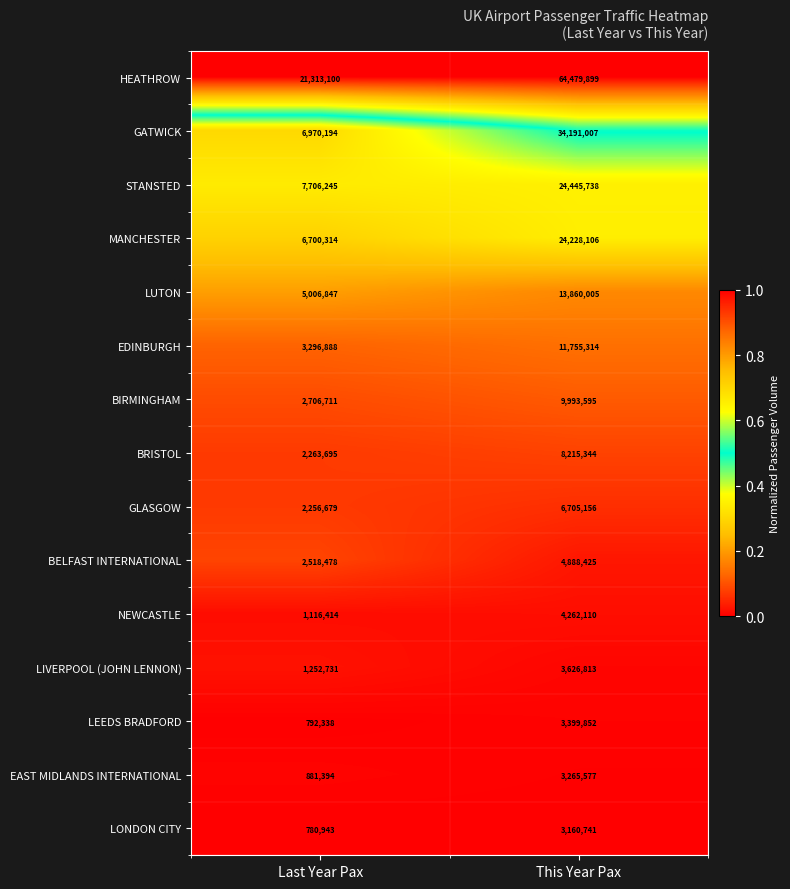

Read the EDINBURGH value at Last Year Pax, to the nearest 100.

3296900